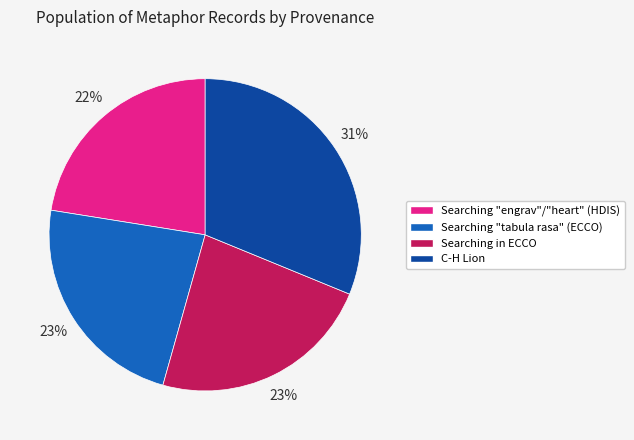

Which has a higher value, C-H Lion or Searching "engrav"/"heart" (HDIS)?

C-H Lion